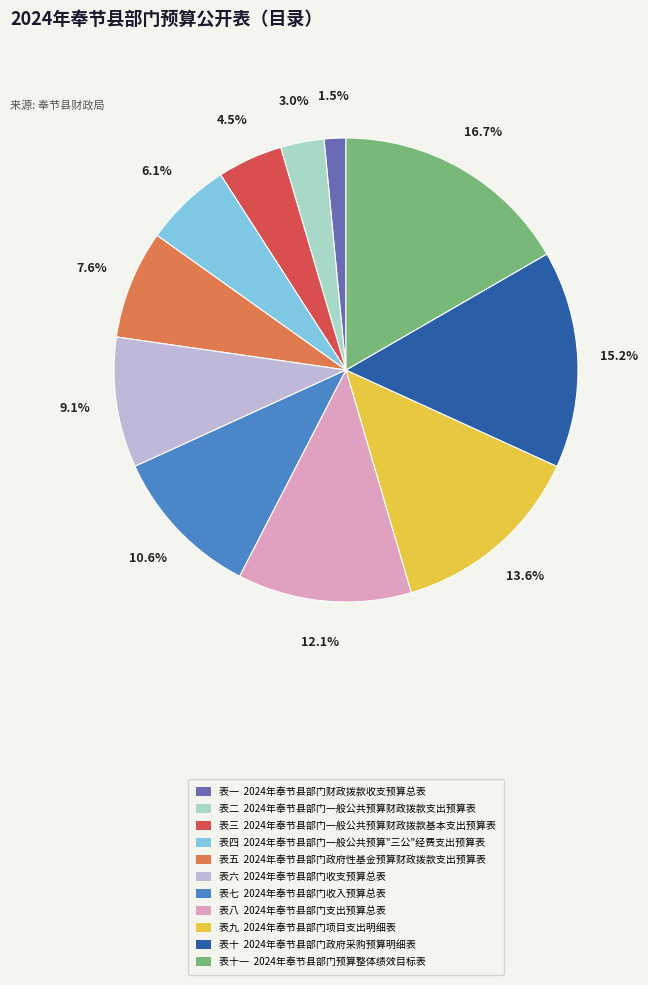

Do 表八 2024年奉节县部门支出预算总表 and 表一 2024年奉节县部门财政拨款收支预算总表 together represent more than half of the pie?

No